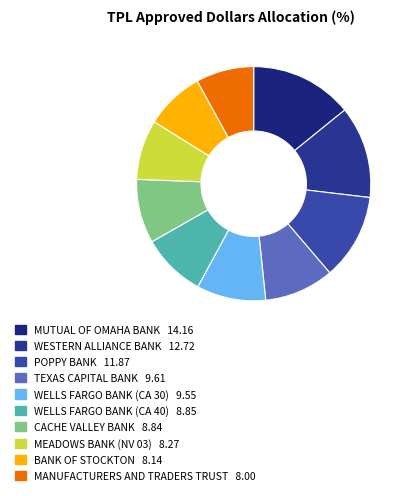

To the nearest percent, what portion does MUTUAL OF OMAHA BANK represent?

14%